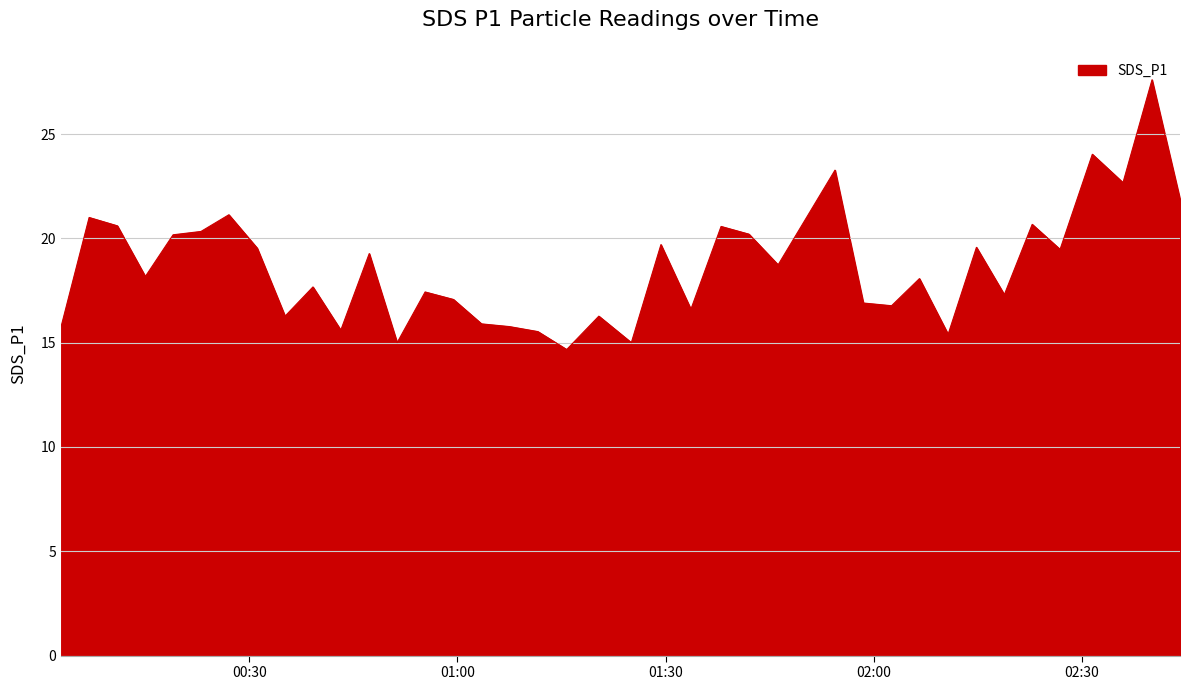

What is the maximum value shown in the chart?

27.6